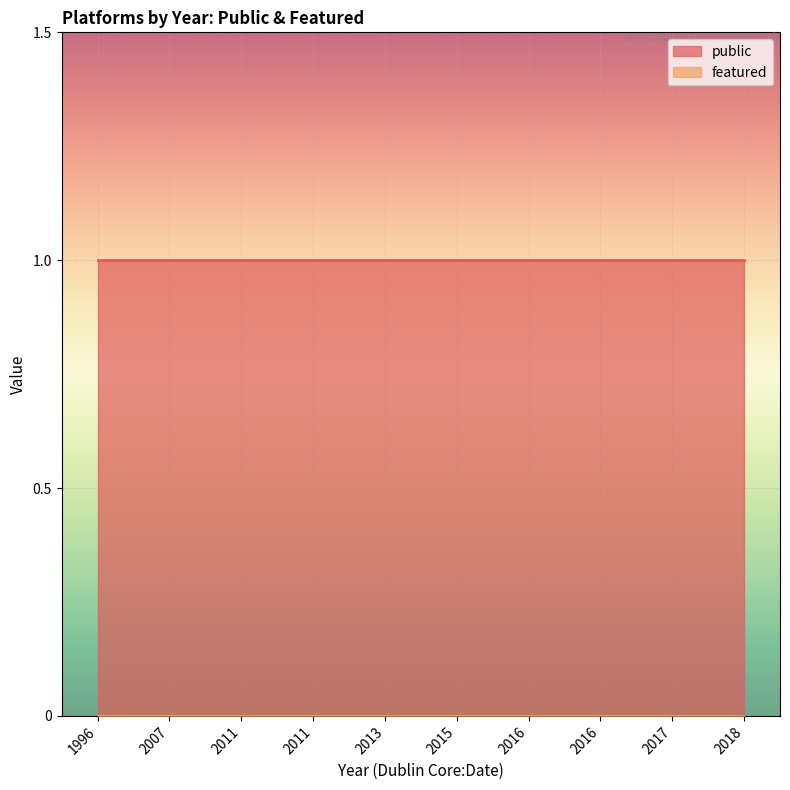

How many lines are shown in the chart?

2